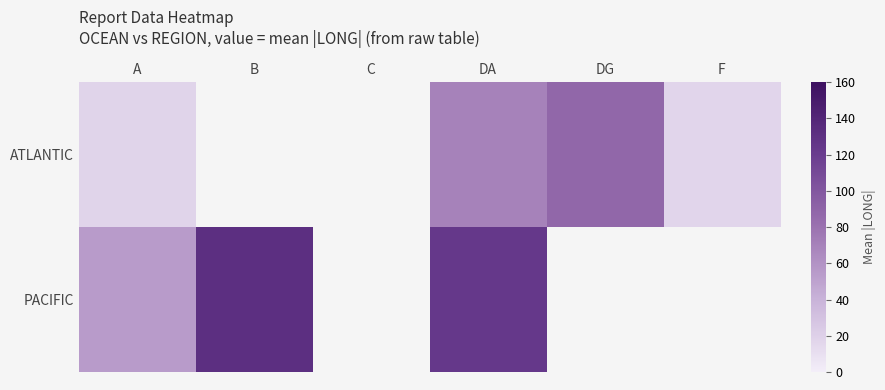

Rank the categories by ATLANTIC value from lowest to highest.

A, B, C, F, DA, DG